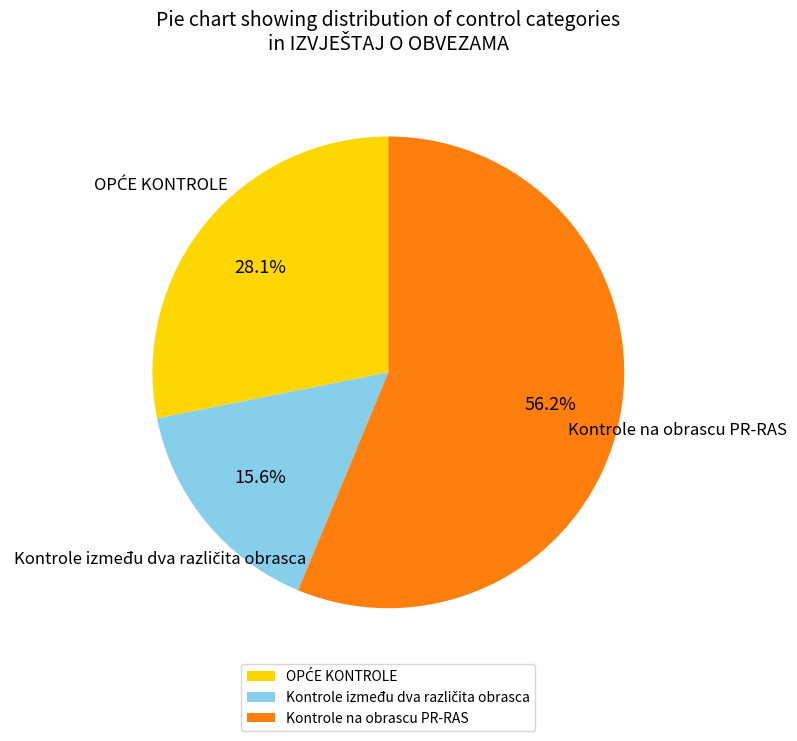

Which slice represents more than half of the pie?

Kontrole na obrascu PR-RAS